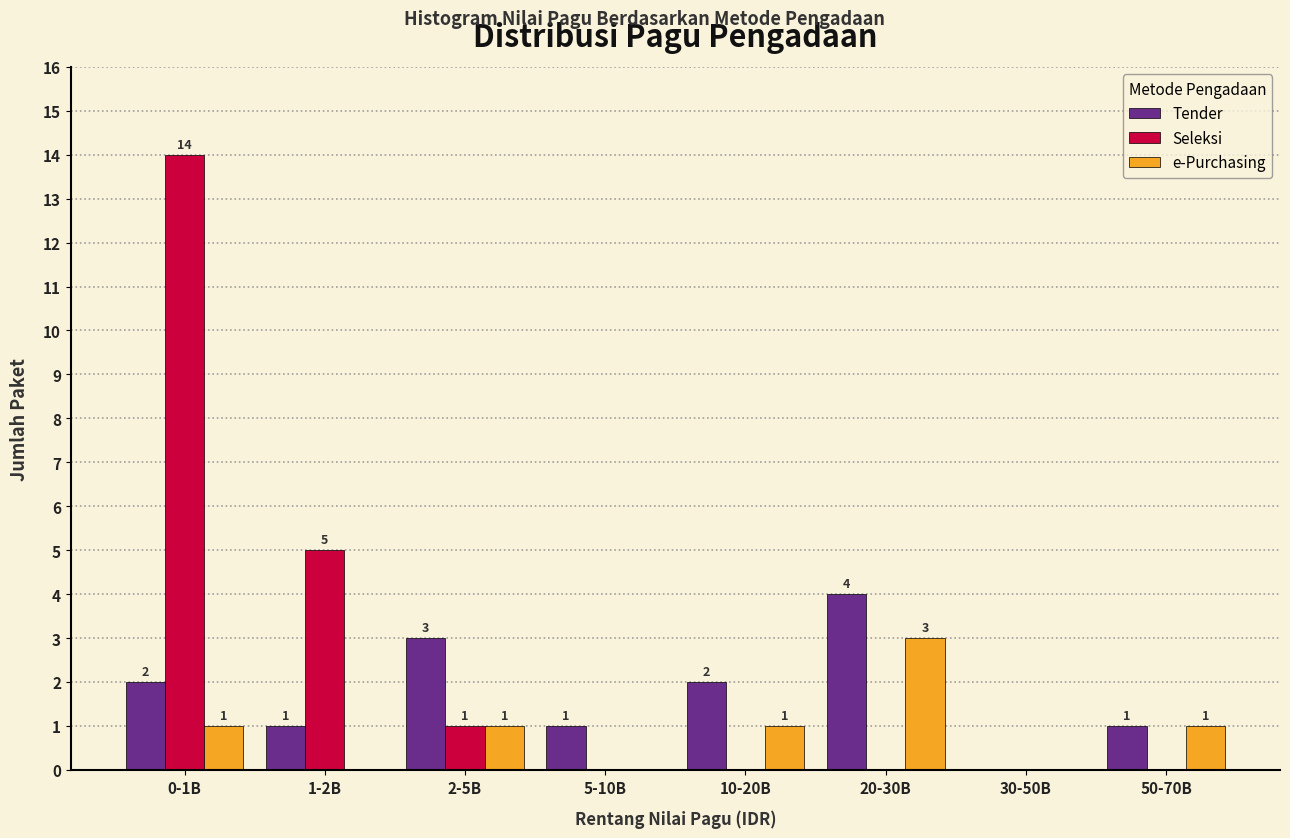

Reading left to right, list all the values displayed in this chart.

Tender: 0-1B=2	1-2B=1	2-5B=3	5-10B=1	10-20B=2	20-30B=4	30-50B=0	50-70B=1
Seleksi: 0-1B=14	1-2B=5	2-5B=1	5-10B=0	10-20B=0	20-30B=0	30-50B=0	50-70B=0
e-Purchasing: 0-1B=1	1-2B=0	2-5B=1	5-10B=0	10-20B=1	20-30B=3	30-50B=0	50-70B=1